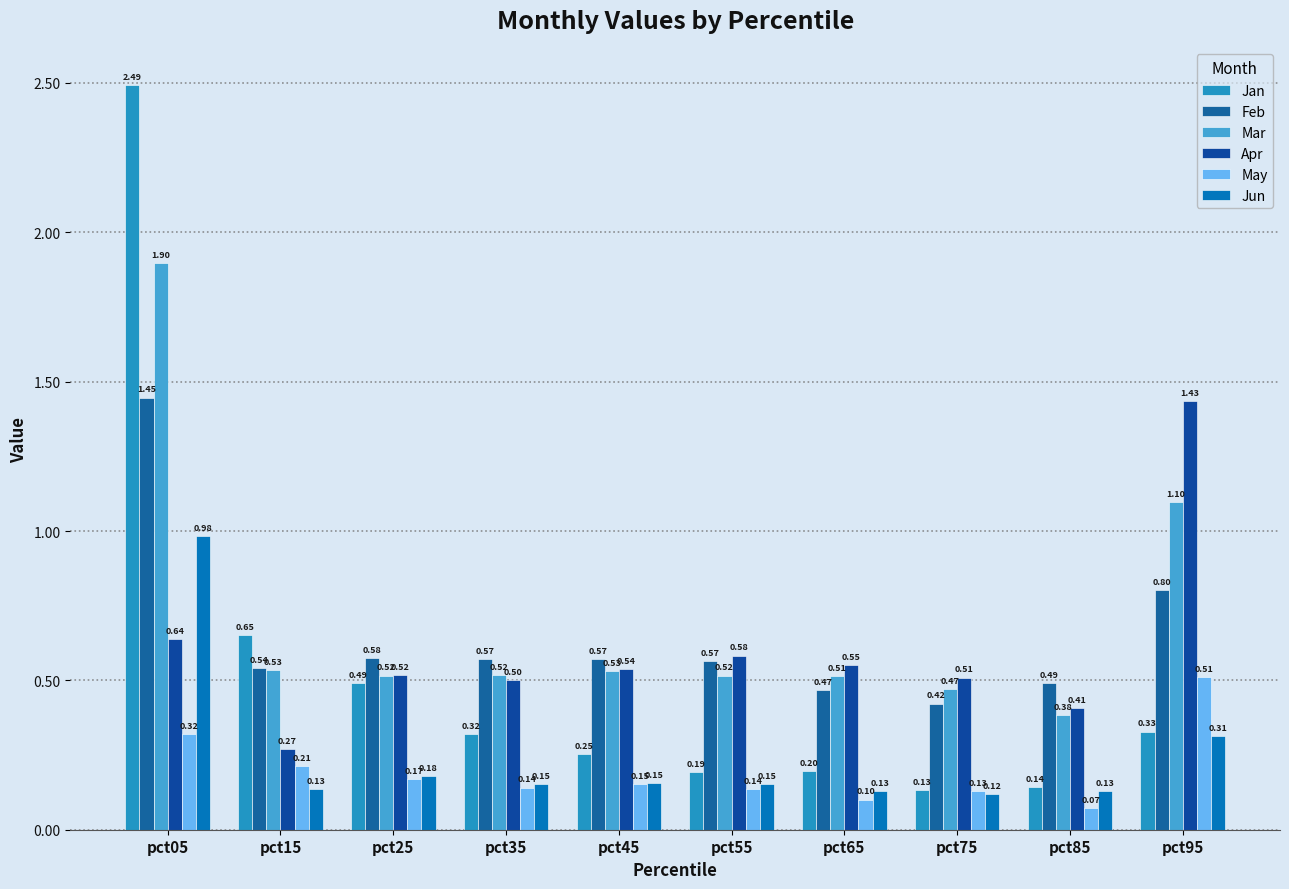

What is the difference between the maximum and minimum values in the Apr series?

1.2